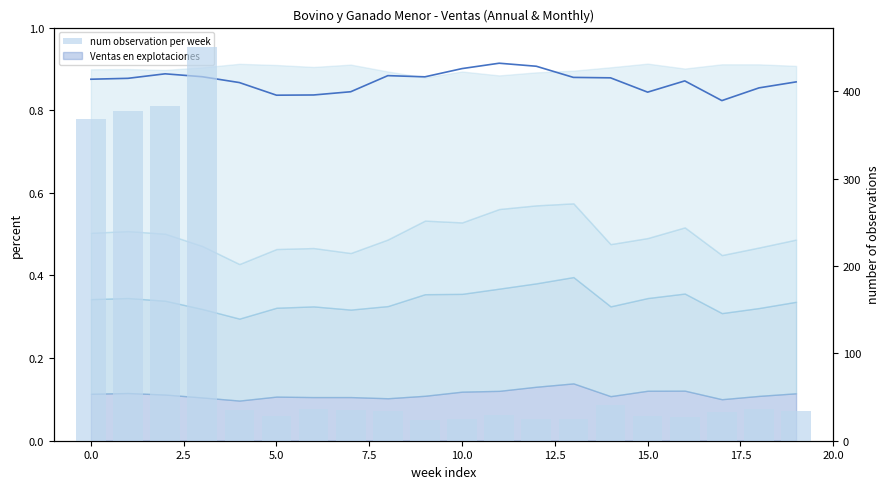

Which series has the largest range (max minus min)?

num observation per week